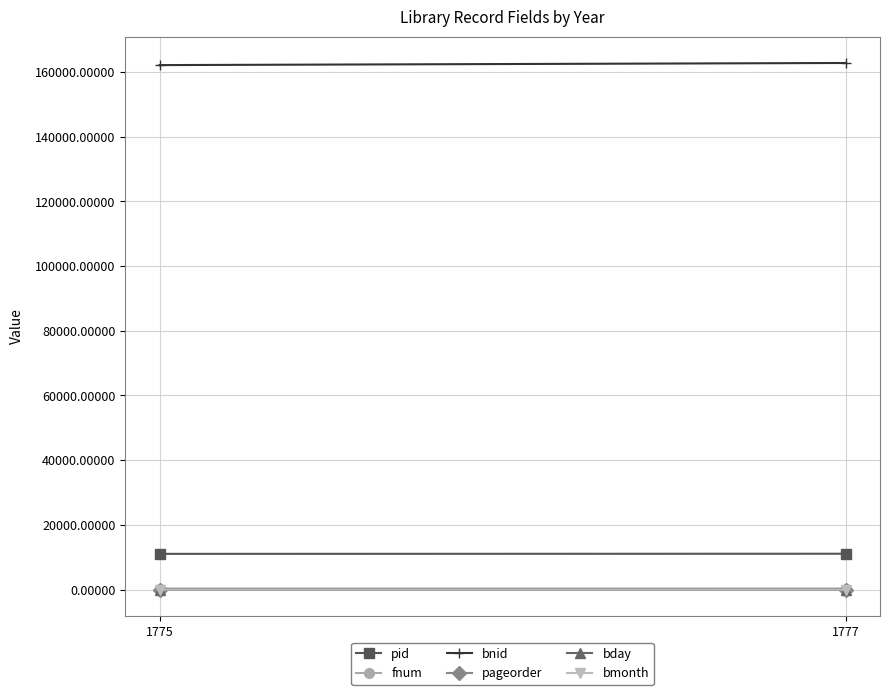

At 1775, list the series in order from smallest to largest.

bmonth, pageorder, bday, fnum, pid, bnid